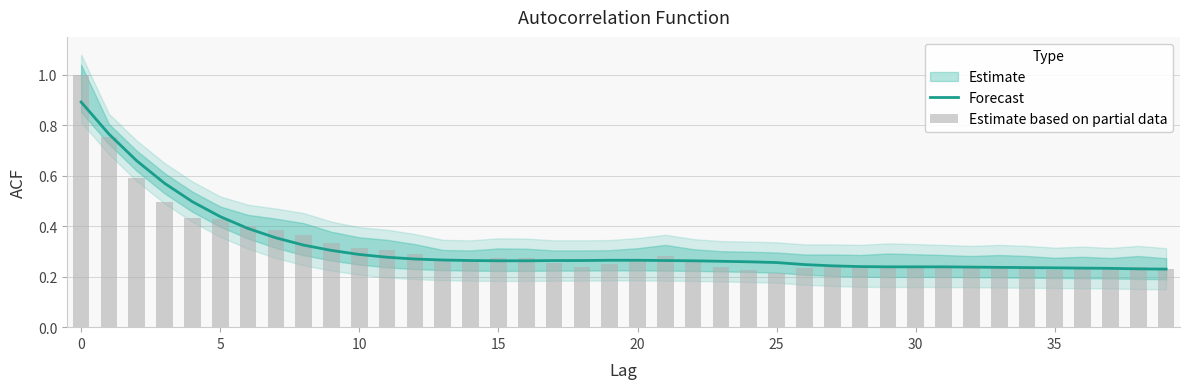

What is the sum of the Estimate based on partial data values at 13 and 37?

0.5